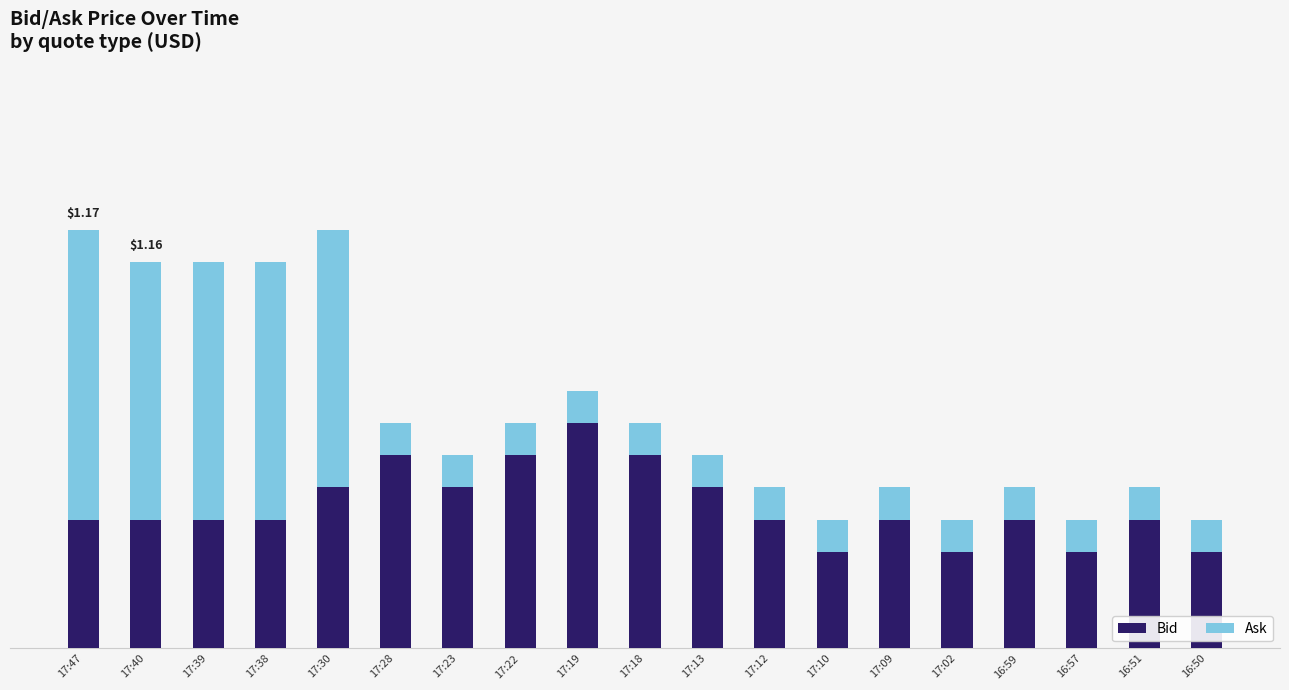

Between 17:38 and 17:12, which is larger?

17:38